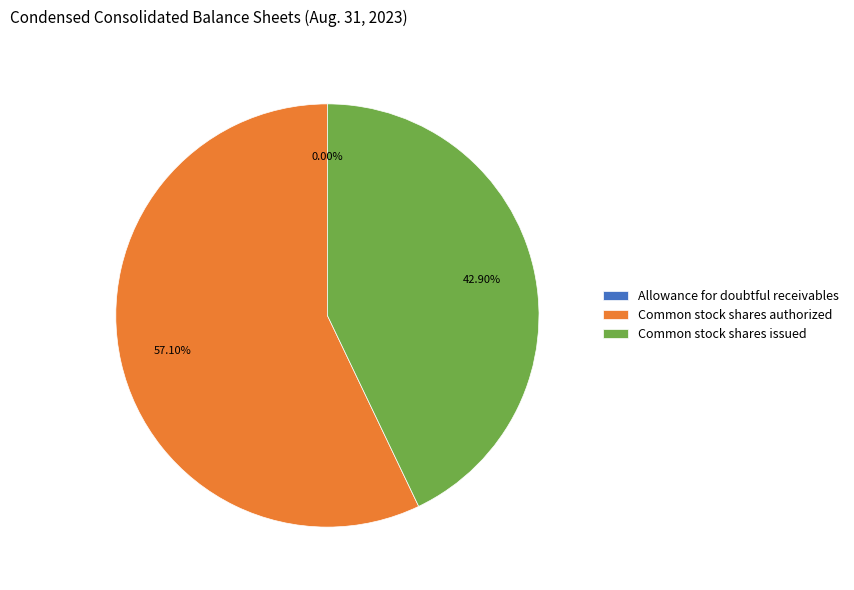

Between Common stock shares issued and Common stock shares authorized, which is larger?

Common stock shares authorized